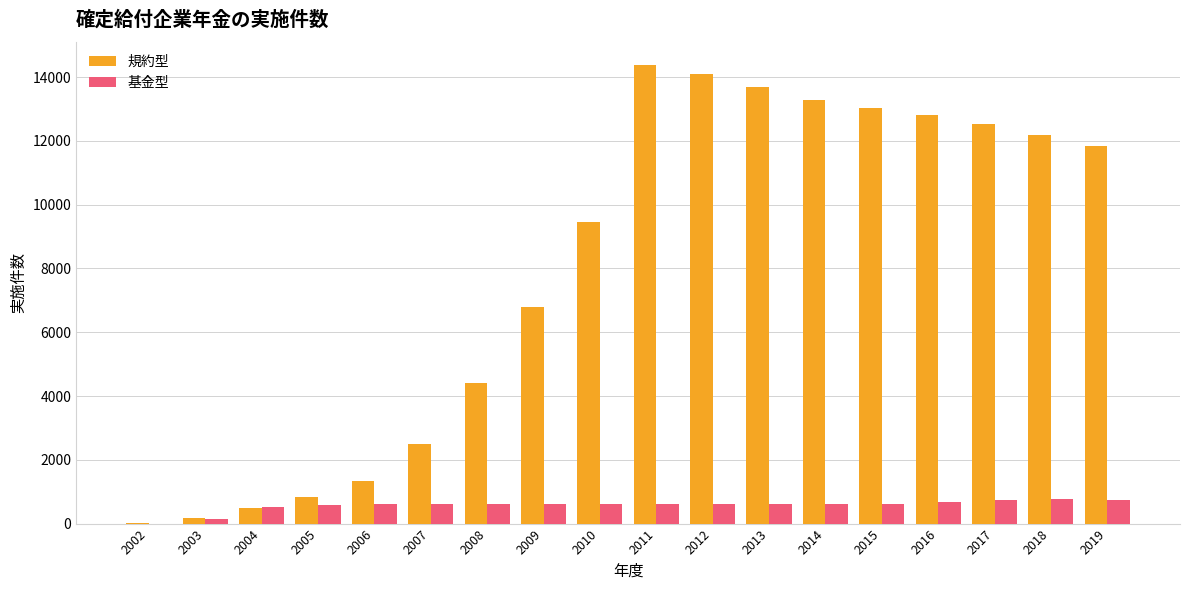

What is the sum of all 規約型 values?

143813